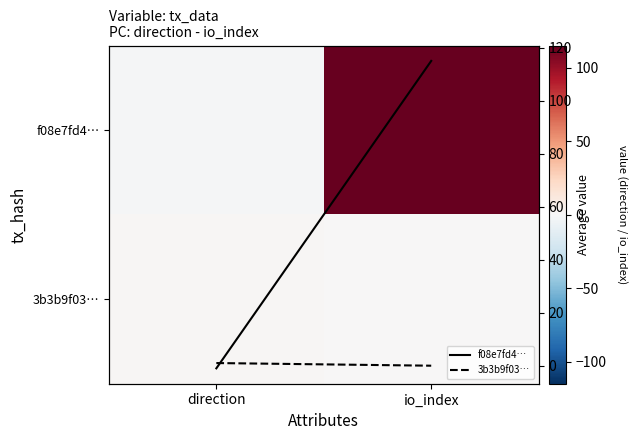

Count the number of categories in the chart.

2